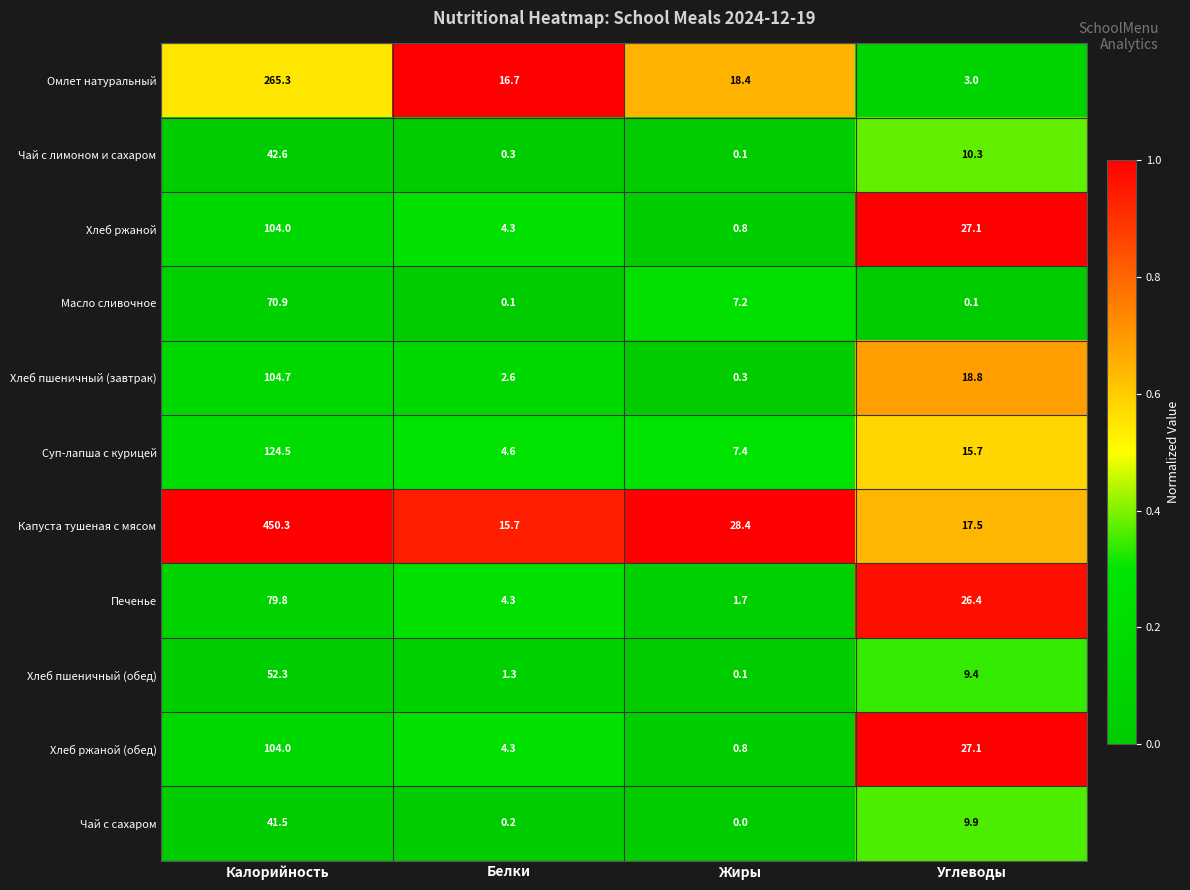

True or false: Хлеб пшеничный (обед) has a value of 0.1 at Жиры.

True